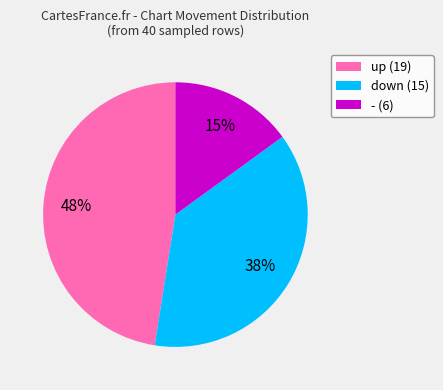

Rank the categories by value from highest to lowest.

up, down, -